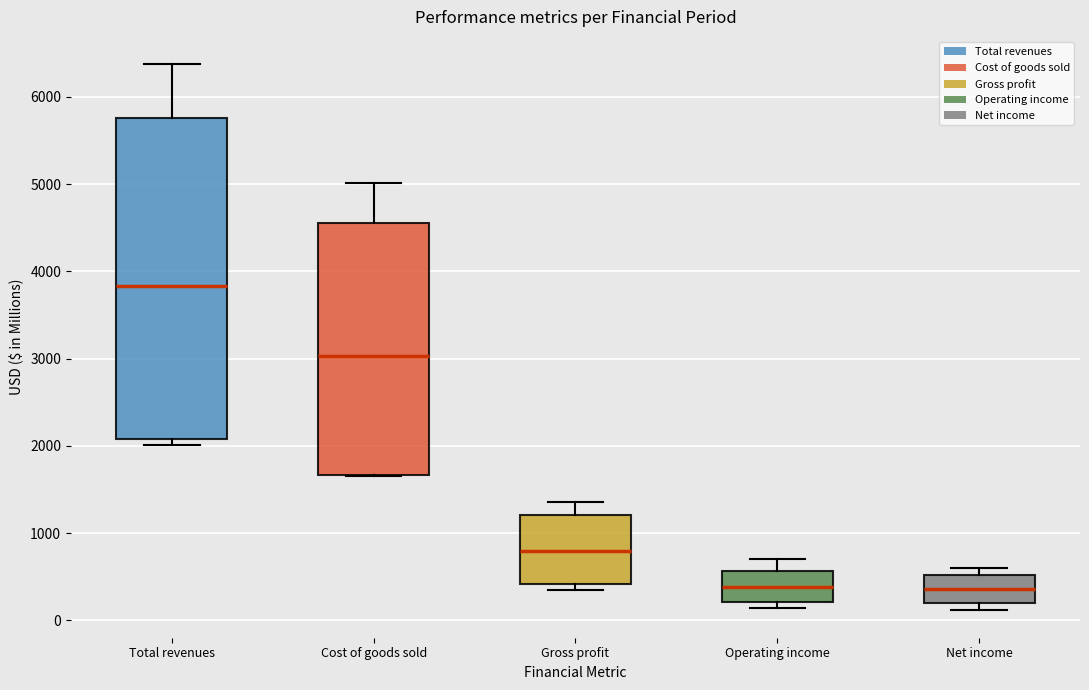

Comparing the boxes themselves (not the whiskers), which one is the tallest?

Total revenues